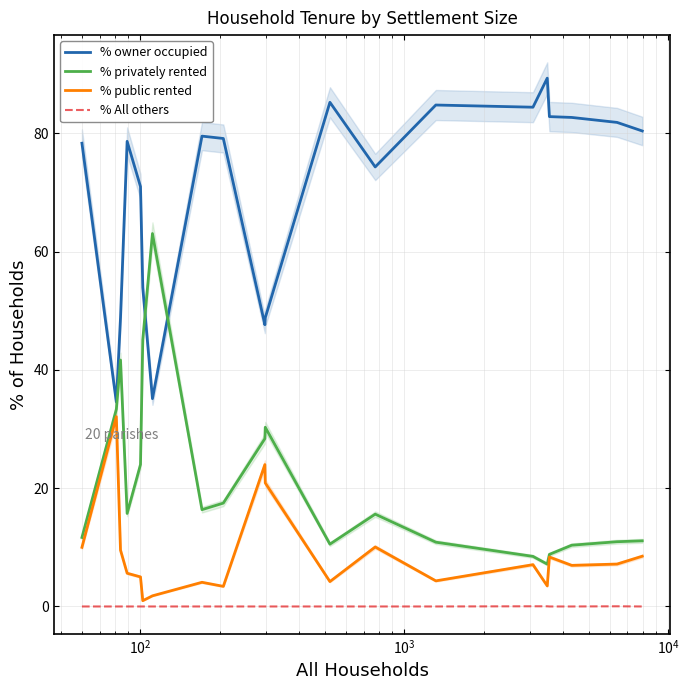

True or false: % public rented and % owner occupied cross at least once.

False